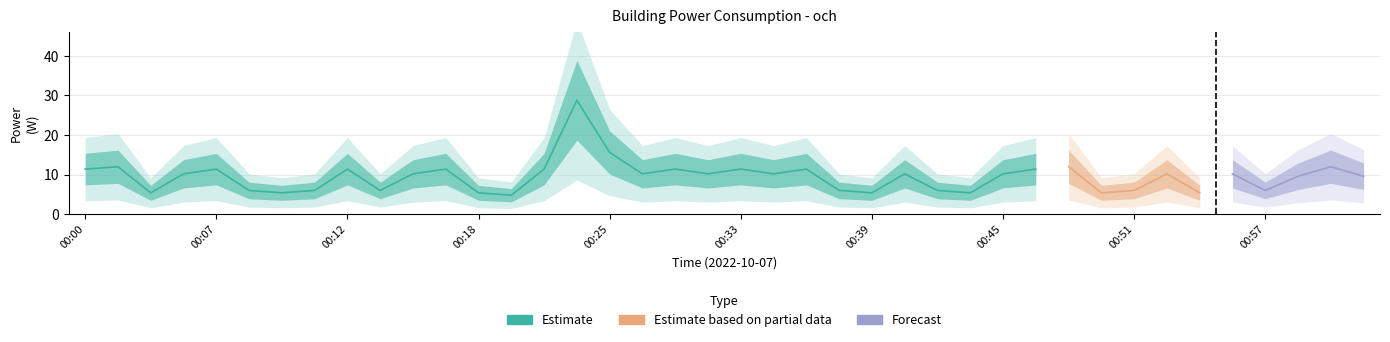

Reading right to left, extract all data points from this chart.

9.6	12.0	9.6	6.0	10.2	5.4	10.2	6.0	5.4	12.0	11.4	10.2	5.4	6.0	10.2	5.4	6.0	11.4	10.2	11.4	10.2	11.4	10.2	15.6	28.8	11.4	4.8	5.4	11.4	10.2	6.0	11.4	6.0	5.4	6.0	11.4	10.2	5.4	12.0	11.4